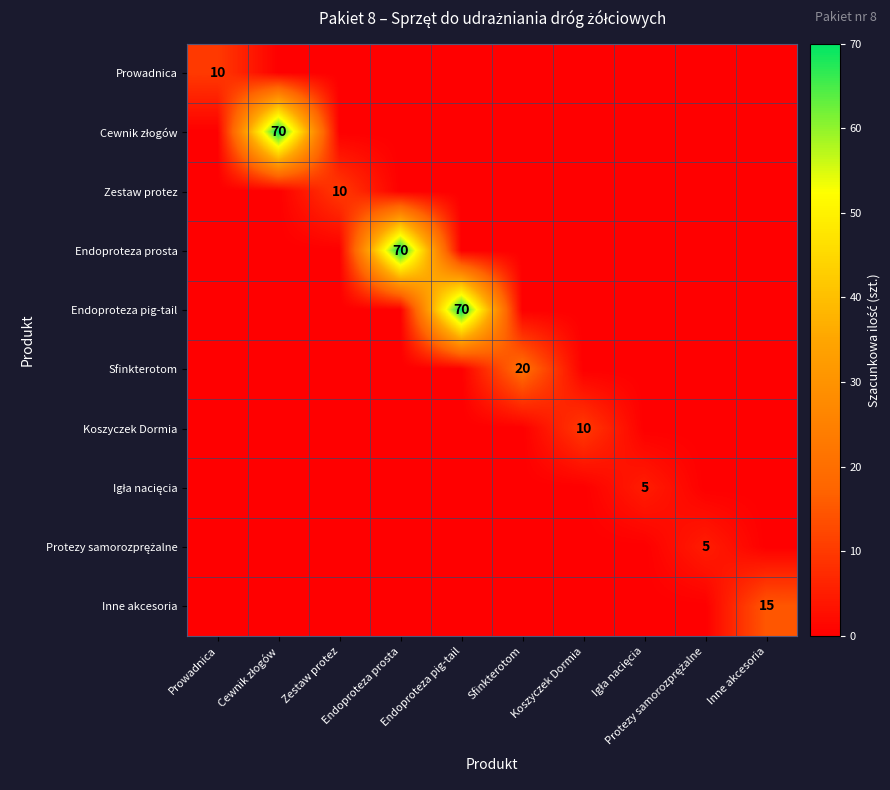

Is the value of Protezy samorozprężalne at Sfinkterotom greater than the value of Endoproteza prosta at Endoproteza prosta?

No